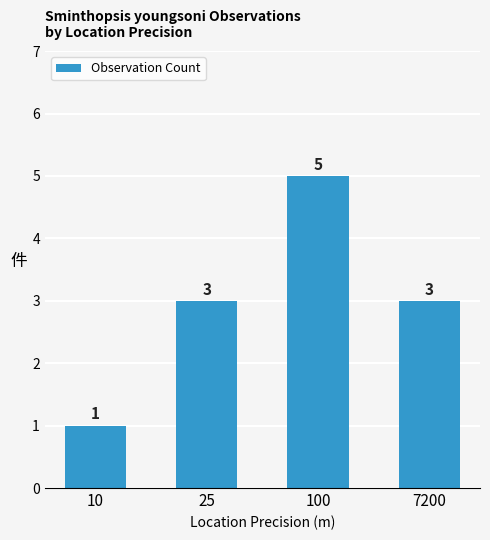

What is the difference between the maximum and second lowest values?

2